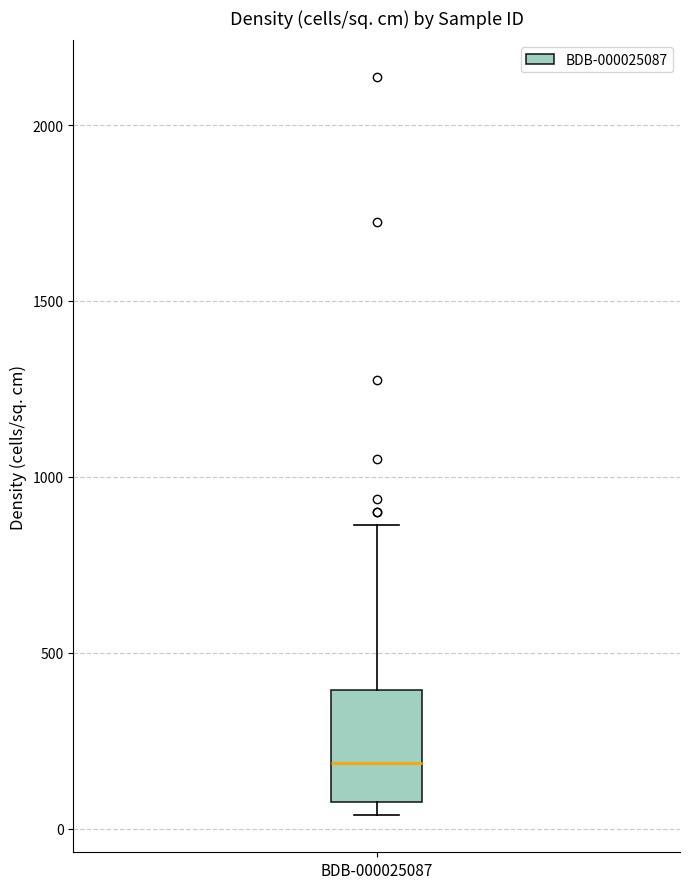

Where is the lower edge of the box for BDB-000025087 on the y-axis? The values are not printed on the chart, so give them approximately, as read against the axis.

50